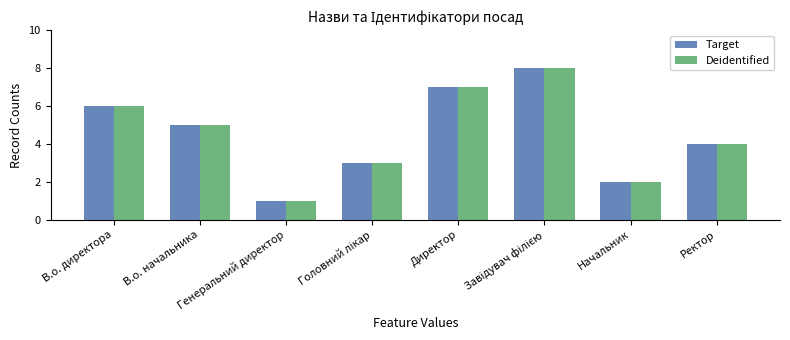

How many data points in Target are less than 5?

4